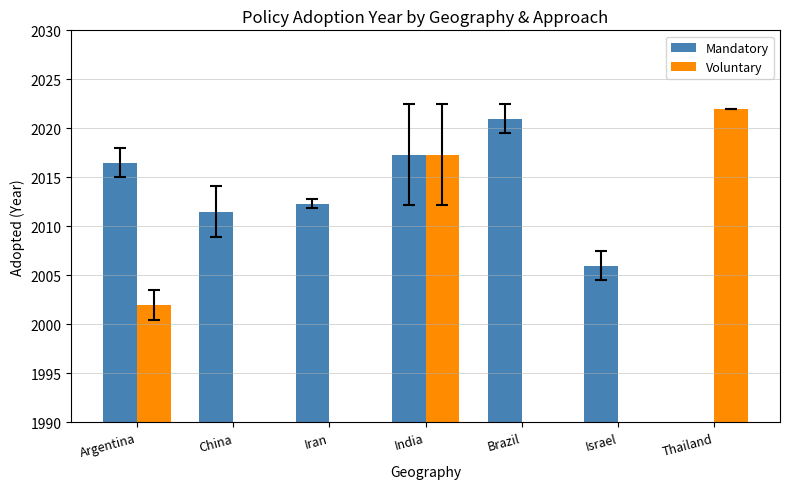

The Mandatory series shows 2794.5 at Brazil. True or false?

False